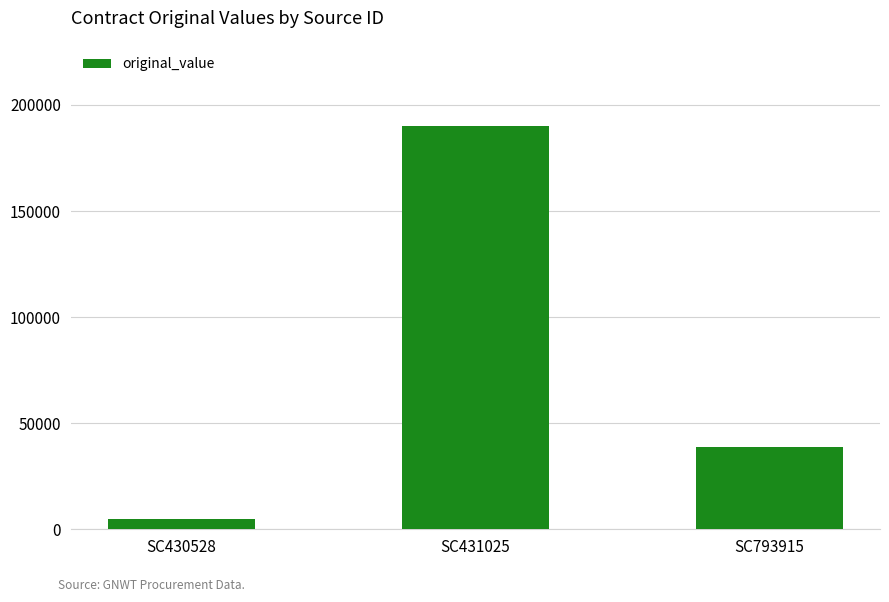

The value at SC431025 is 190300. True or false?

True